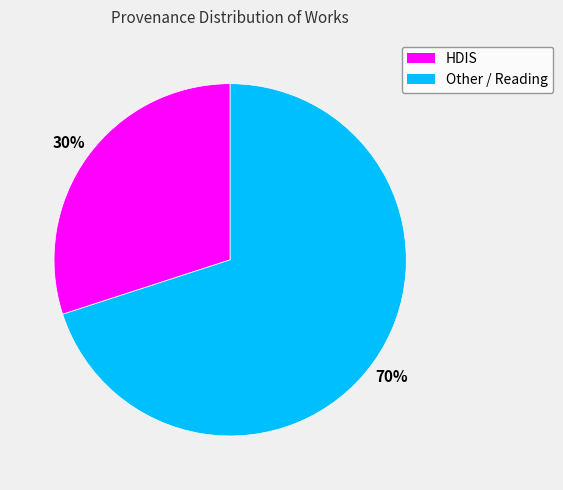

Is there a majority slice in this chart?

Yes